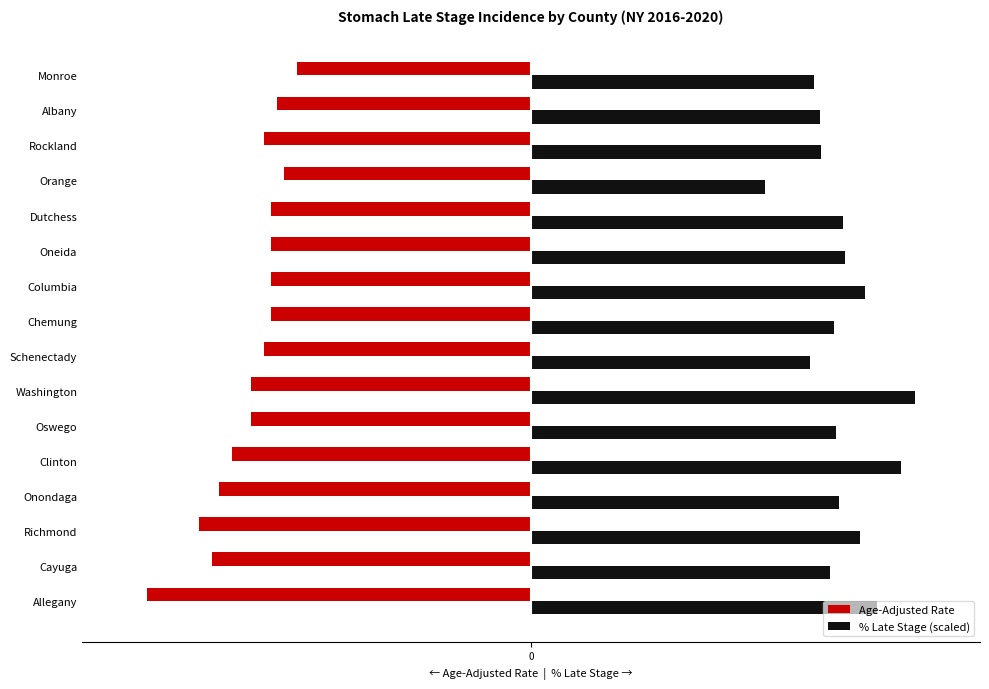

Rank the categories by % Late Stage (scaled) value from lowest to highest.

Orange, Schenectady, Monroe, Albany, Rockland, Cayuga, Chemung, Oswego, Onondaga, Dutchess, Oneida, Richmond, Columbia, Allegany, Clinton, Washington